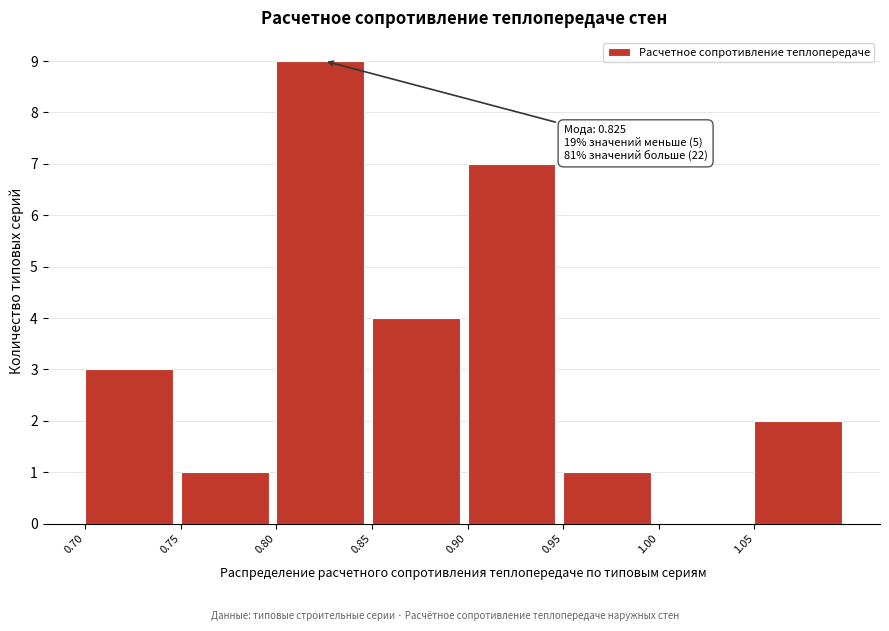

Which range on the x-axis has the tallest bar?

0.80 to 0.85